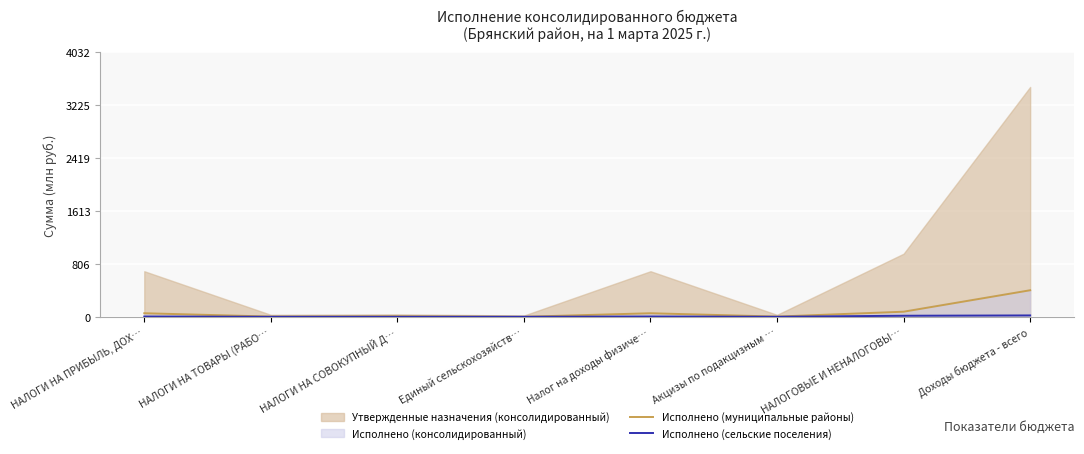

What is the label of the 5th point from the right?

Единый сельскохозяйств…